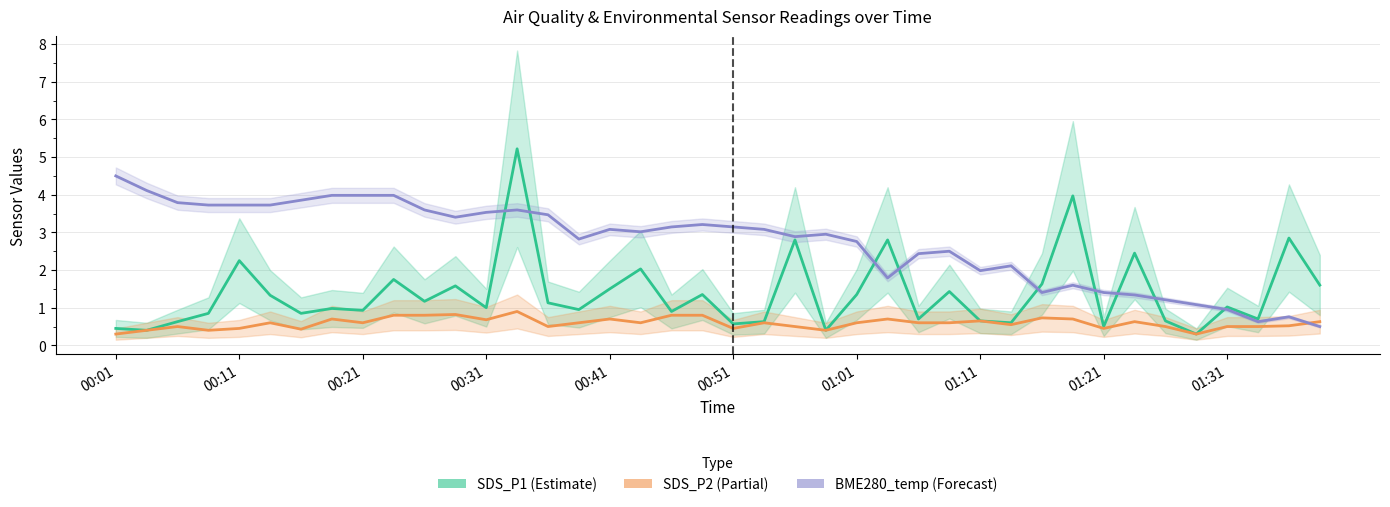

True or false: SDS_P1 and SDS_P2 cross at least once.

False